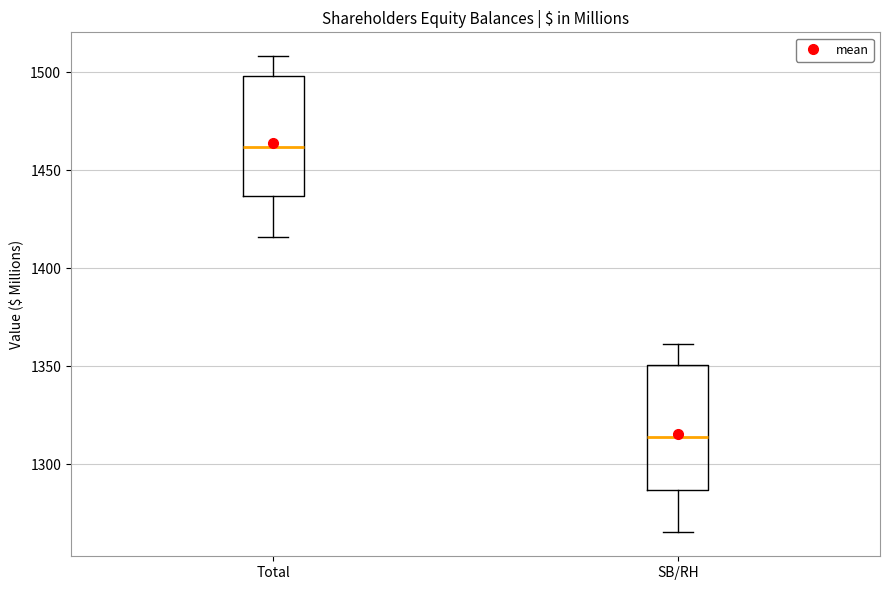

Where is the lower edge of the box for SB/RH on the y-axis? The values are not printed on the chart, so give them approximately, as read against the axis.

1285